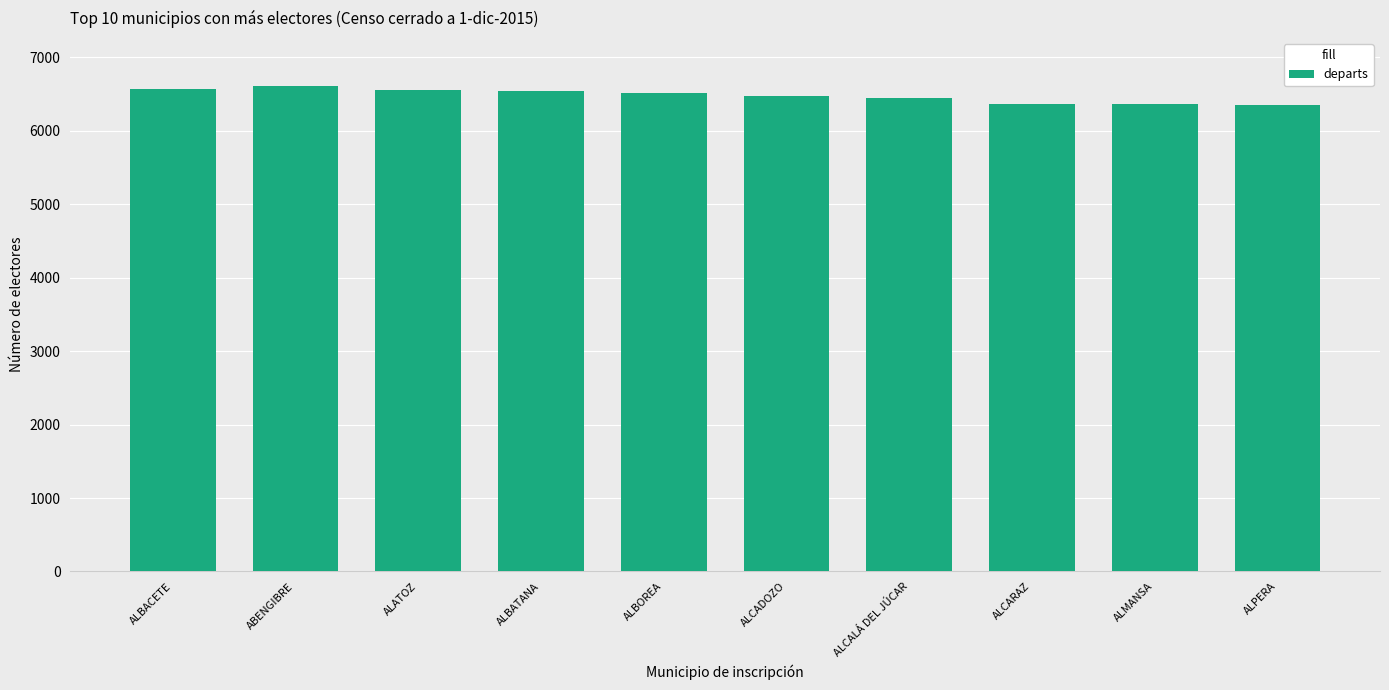

What position from the left is ABENGIBRE?

2